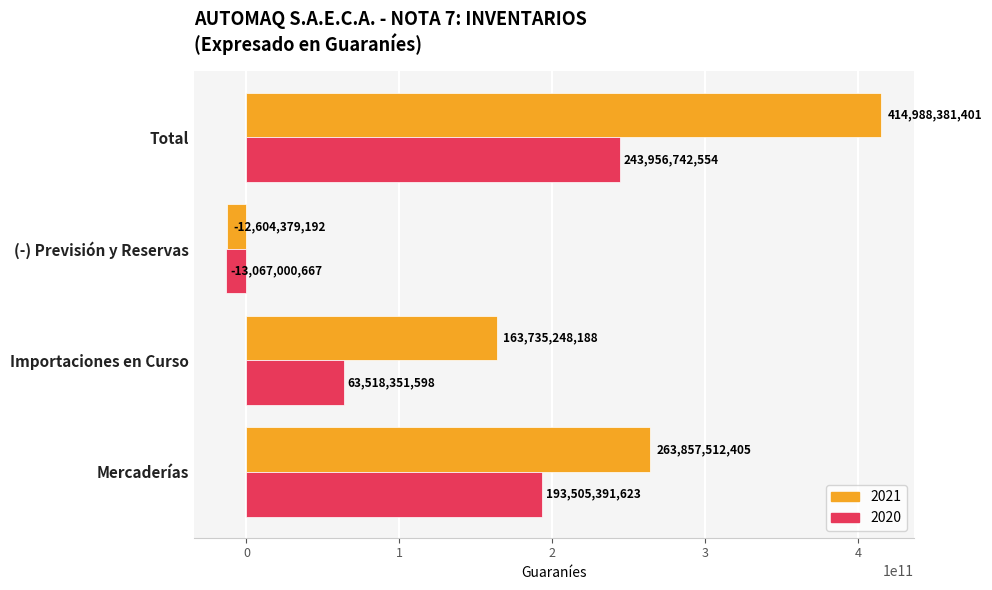

Rank the series by their average value, from highest to lowest.

2021, 2020